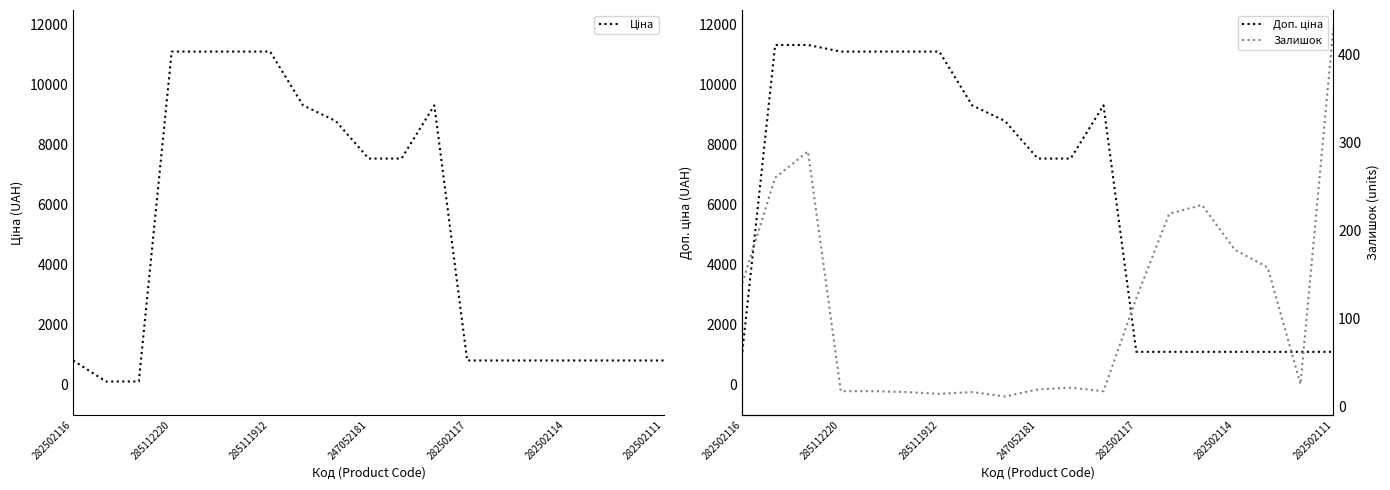

What is the value of the Залишок point at the 2nd from the left?

260.0